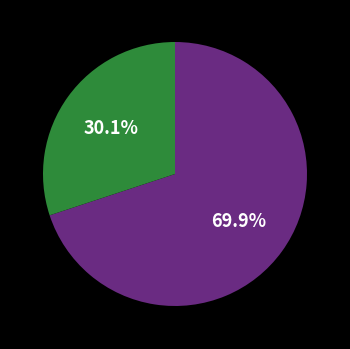

Is there a majority slice in this chart?

Yes